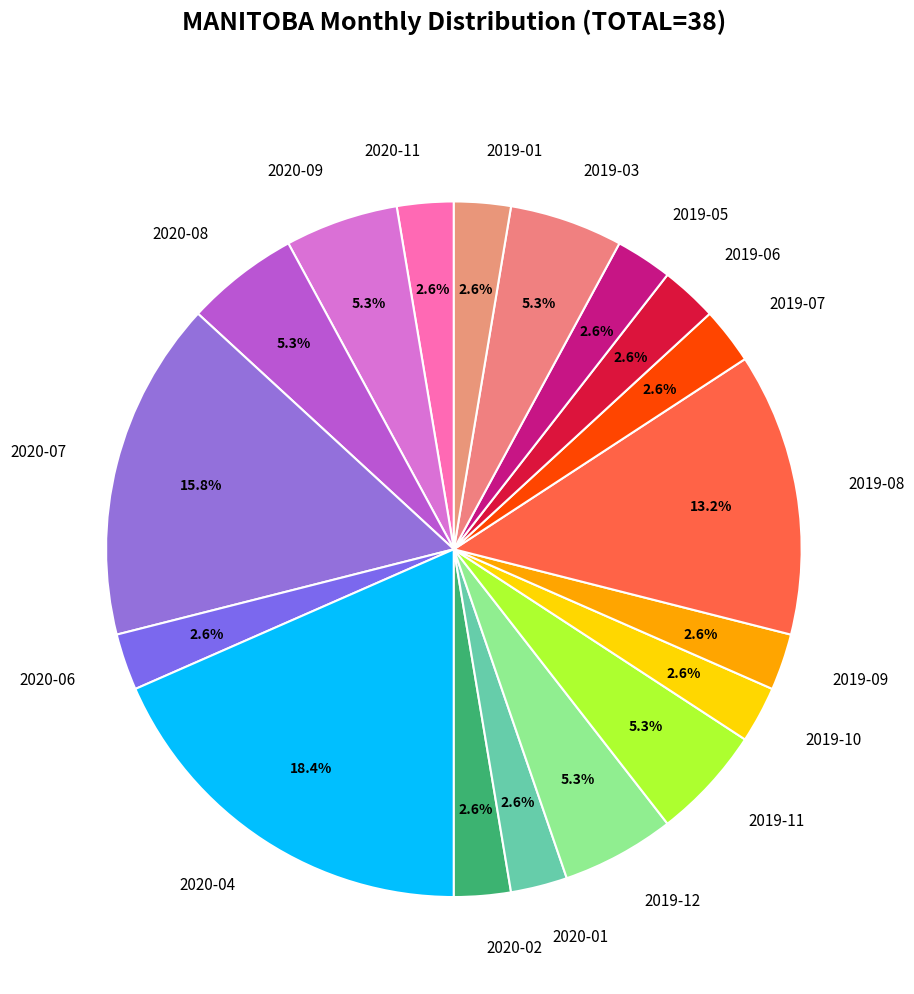

What percentage is NOT represented by 2020-04?

81.6%